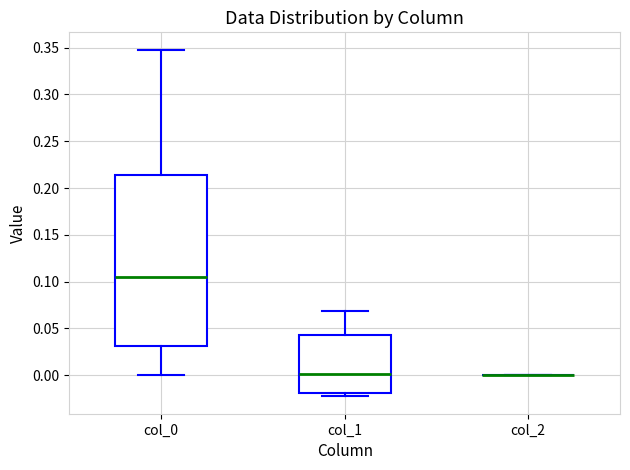

Reading left to right, read every box against the y-axis: the position of its median line, the range the box covers, and the ends of its whiskers. The values are not printed on the chart, so give them approximately, as read against the axis.

col_0: median 0.105, box 0.030 to 0.215, whiskers 0.000 to 0.350
col_1: median 0.000, box -0.020 to 0.045, whiskers -0.025 to 0.070
col_2: box collapsed to a line at 0.000, whiskers 0.000 to 0.000